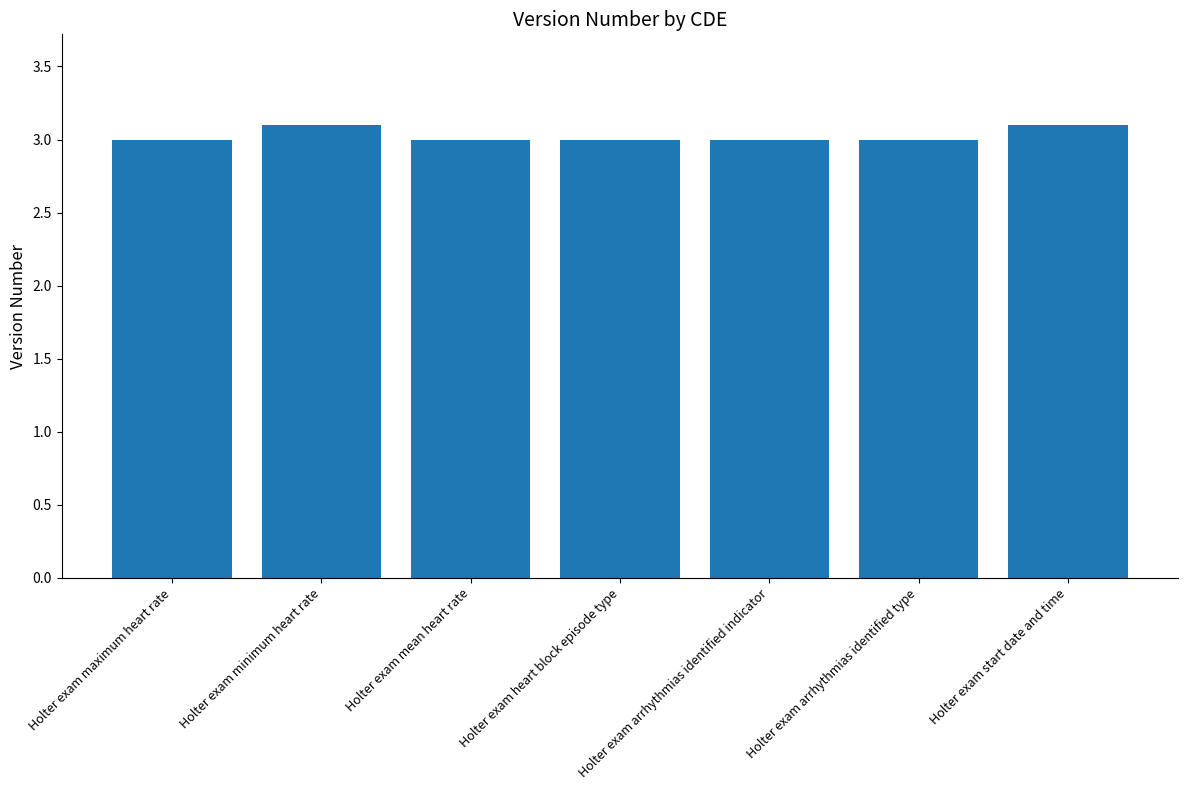

Count the values in the range 3 to 4.

7